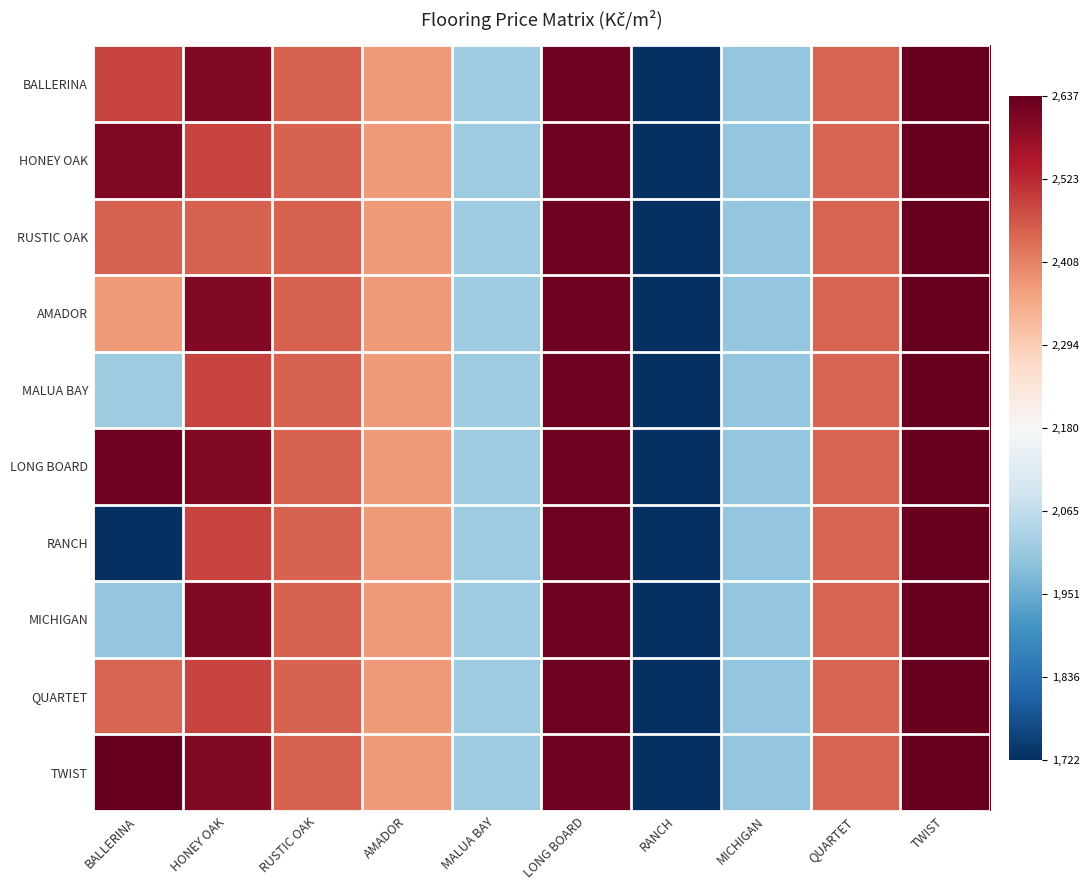

Reading right to left, extract all data points from this chart.

BALLERINA: TWIST=1.0	QUARTET=0.6	MICHIGAN=-0.4	RANCH=-1.0	LONG BOARD=1.0	MALUA BAY=-0.4	AMADOR=0.4	RUSTIC OAK=0.6	HONEY OAK=0.9	BALLERINA=0.7
HONEY OAK: TWIST=1.0	QUARTET=0.6	MICHIGAN=-0.4	RANCH=-1.0	LONG BOARD=1.0	MALUA BAY=-0.4	AMADOR=0.4	RUSTIC OAK=0.6	HONEY OAK=0.7	BALLERINA=0.9
RUSTIC OAK: TWIST=1.0	QUARTET=0.6	MICHIGAN=-0.4	RANCH=-1.0	LONG BOARD=1.0	MALUA BAY=-0.4	AMADOR=0.4	RUSTIC OAK=0.6	HONEY OAK=0.6	BALLERINA=0.6
AMADOR: TWIST=1.0	QUARTET=0.6	MICHIGAN=-0.4	RANCH=-1.0	LONG BOARD=1.0	MALUA BAY=-0.4	AMADOR=0.4	RUSTIC OAK=0.6	HONEY OAK=0.9	BALLERINA=0.4
MALUA BAY: TWIST=1.0	QUARTET=0.6	MICHIGAN=-0.4	RANCH=-1.0	LONG BOARD=1.0	MALUA BAY=-0.4	AMADOR=0.4	RUSTIC OAK=0.6	HONEY OAK=0.7	BALLERINA=-0.4
LONG BOARD: TWIST=1.0	QUARTET=0.6	MICHIGAN=-0.4	RANCH=-1.0	LONG BOARD=1.0	MALUA BAY=-0.4	AMADOR=0.4	RUSTIC OAK=0.6	HONEY OAK=0.9	BALLERINA=1.0
RANCH: TWIST=1.0	QUARTET=0.6	MICHIGAN=-0.4	RANCH=-1.0	LONG BOARD=1.0	MALUA BAY=-0.4	AMADOR=0.4	RUSTIC OAK=0.6	HONEY OAK=0.7	BALLERINA=-1.0
MICHIGAN: TWIST=1.0	QUARTET=0.6	MICHIGAN=-0.4	RANCH=-1.0	LONG BOARD=1.0	MALUA BAY=-0.4	AMADOR=0.4	RUSTIC OAK=0.6	HONEY OAK=0.9	BALLERINA=-0.4
QUARTET: TWIST=1.0	QUARTET=0.6	MICHIGAN=-0.4	RANCH=-1.0	LONG BOARD=1.0	MALUA BAY=-0.4	AMADOR=0.4	RUSTIC OAK=0.6	HONEY OAK=0.7	BALLERINA=0.6
TWIST: TWIST=1.0	QUARTET=0.6	MICHIGAN=-0.4	RANCH=-1.0	LONG BOARD=1.0	MALUA BAY=-0.4	AMADOR=0.4	RUSTIC OAK=0.6	HONEY OAK=0.9	BALLERINA=1.0